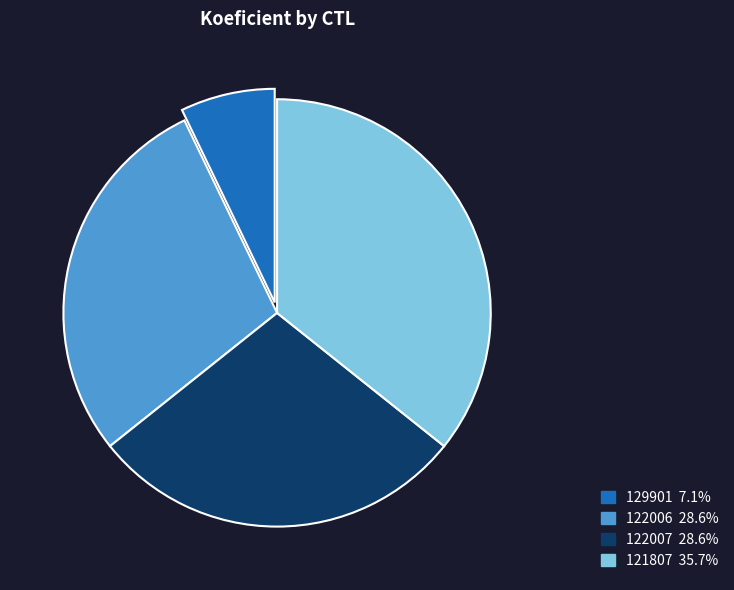

Is there a majority slice in this chart?

No